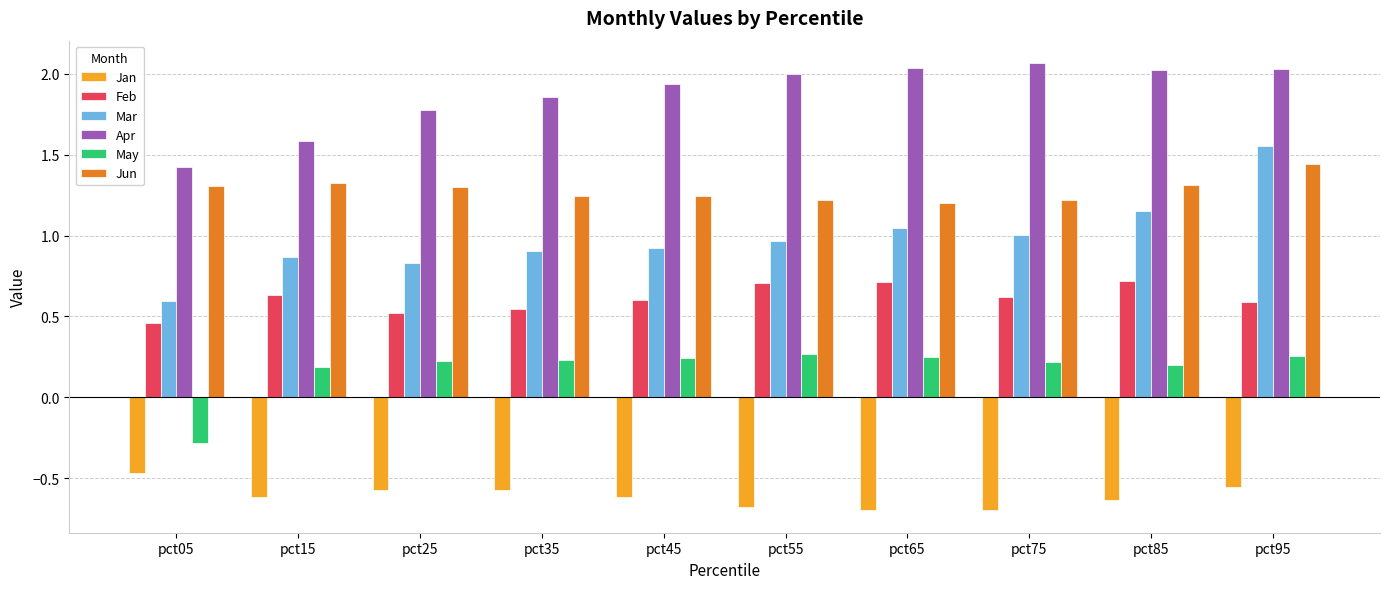

At which category is the sum across all series the highest?

pct95